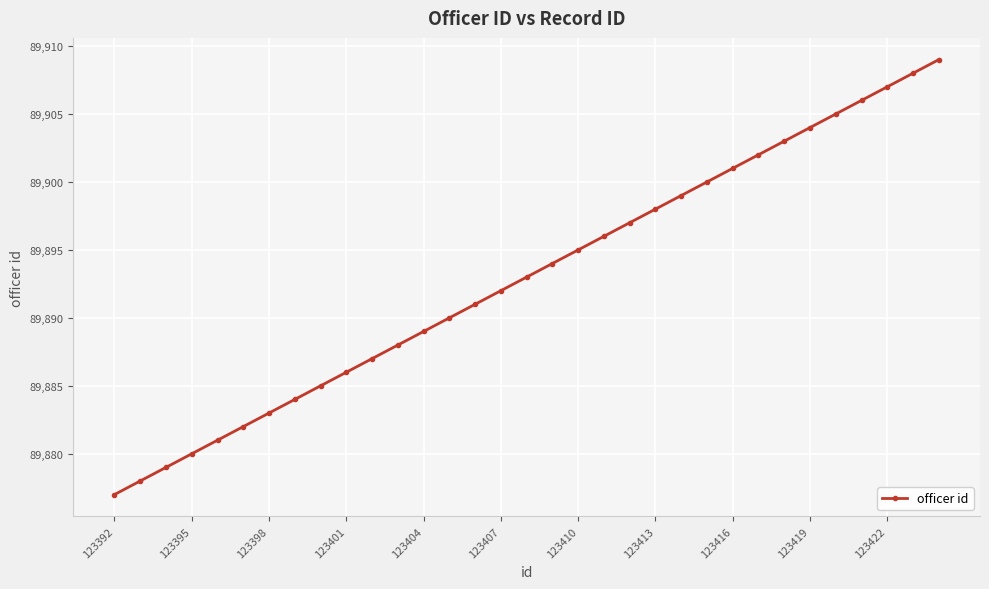

What is the difference between the maximum and minimum values?

32